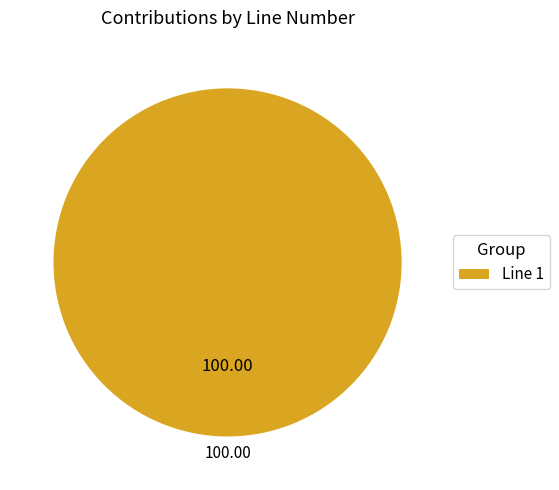

Count the number of slices in the pie.

1